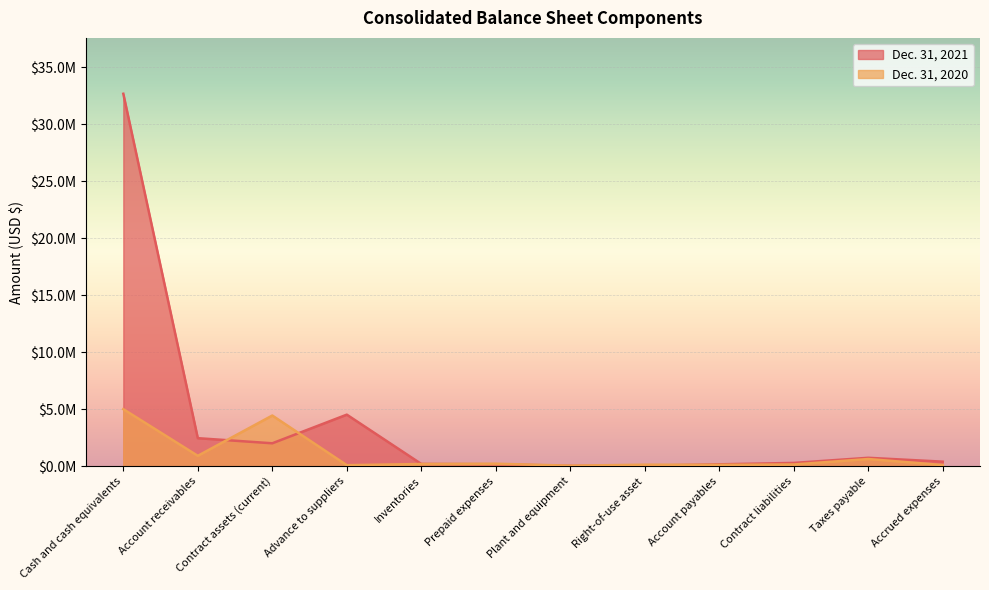

What value does the Dec. 31, 2021 series have at Account payables, to the nearest 50?

169150